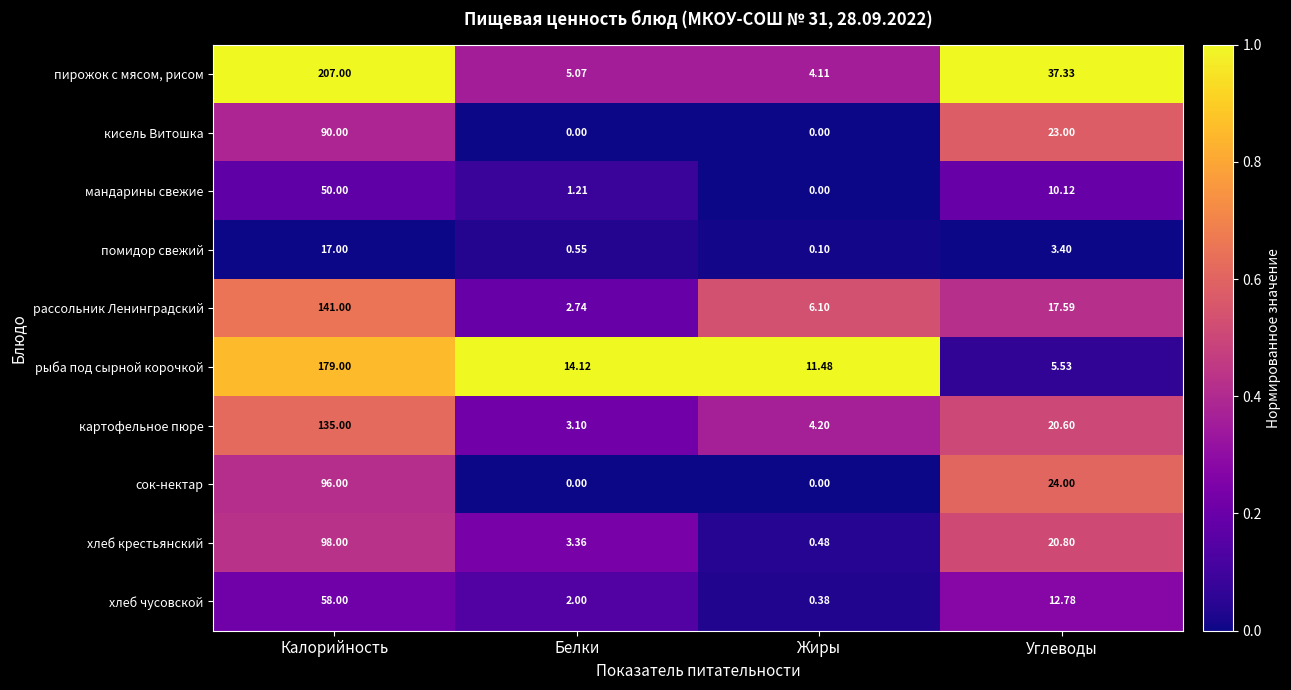

List the series in order of their peak value, highest first.

пирожок с мясом, рисом, рыба под сырной корочкой, рассольник Ленинградский, картофельное пюре, хлеб крестьянский, сок-нектар, кисель Витошка, хлеб чусовской, мандарины свежие, помидор свежий